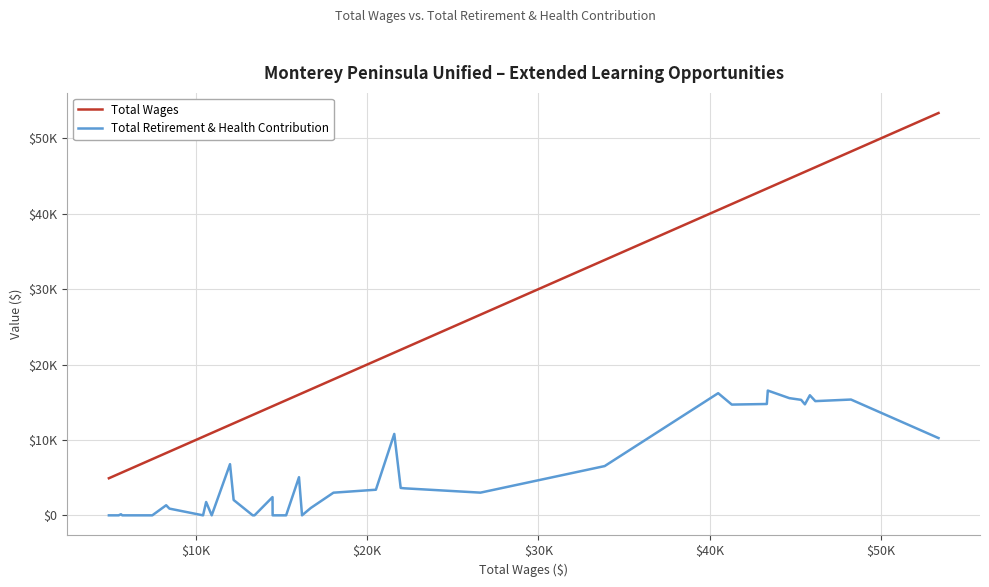

Does the chart have visible grid lines?

Yes